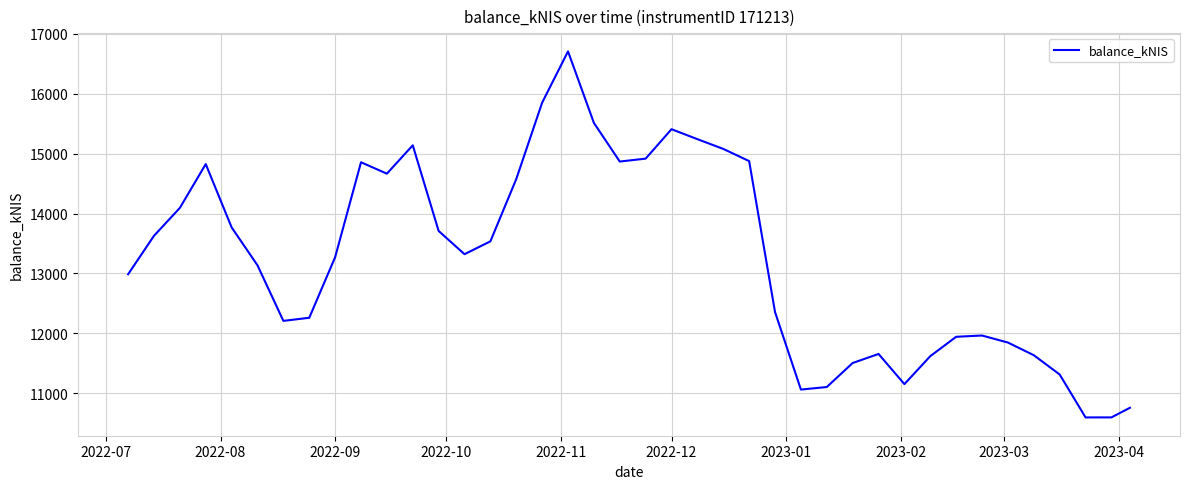

What is the greatest value displayed?

16707.3